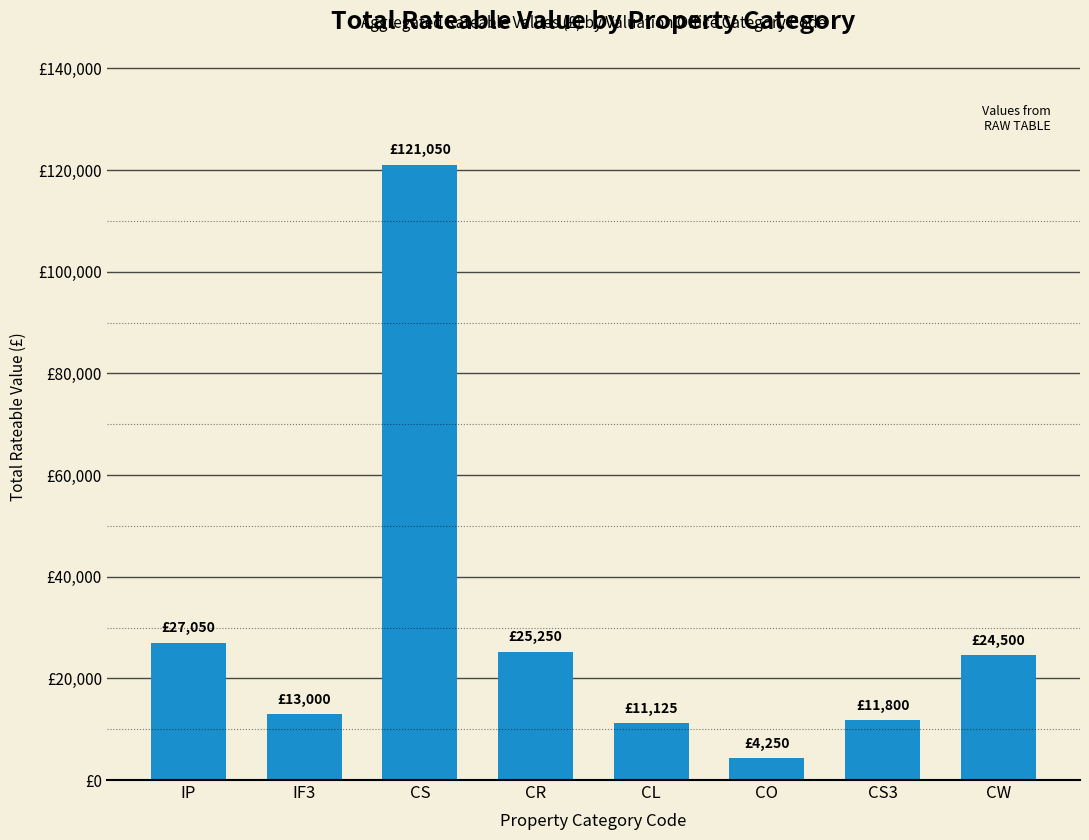

What value does the data have at IF3?

13000